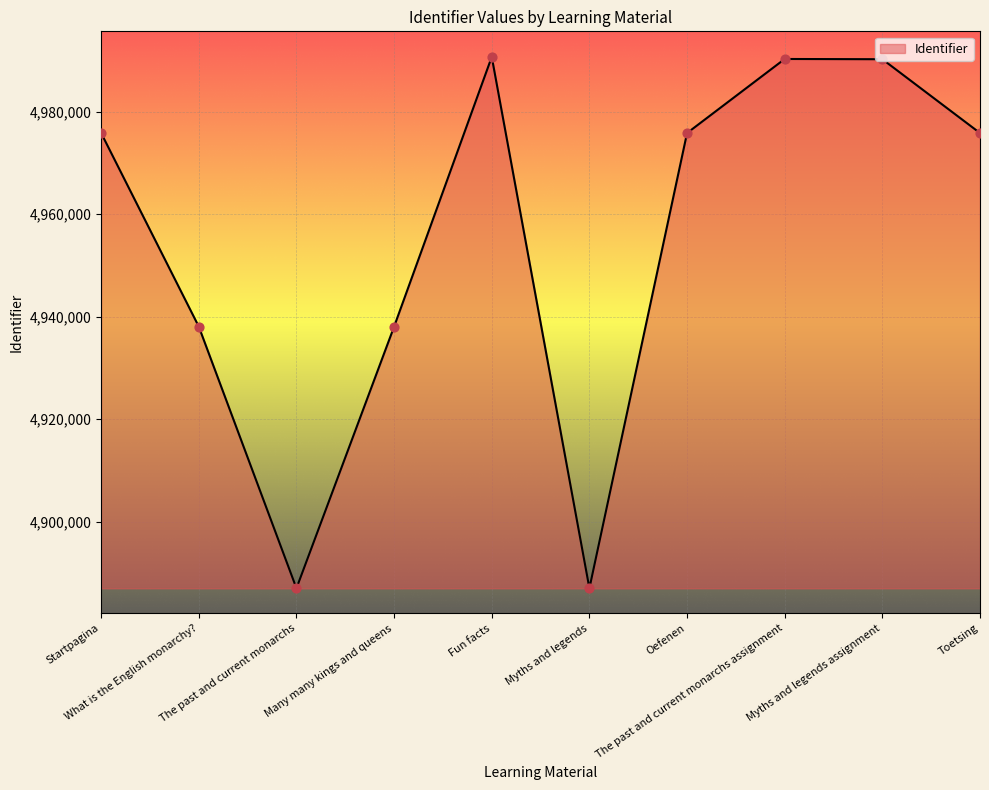

Approximately how many times larger is the value at Myths and legends assignment compared to The past and current monarchs assignment?

1.0